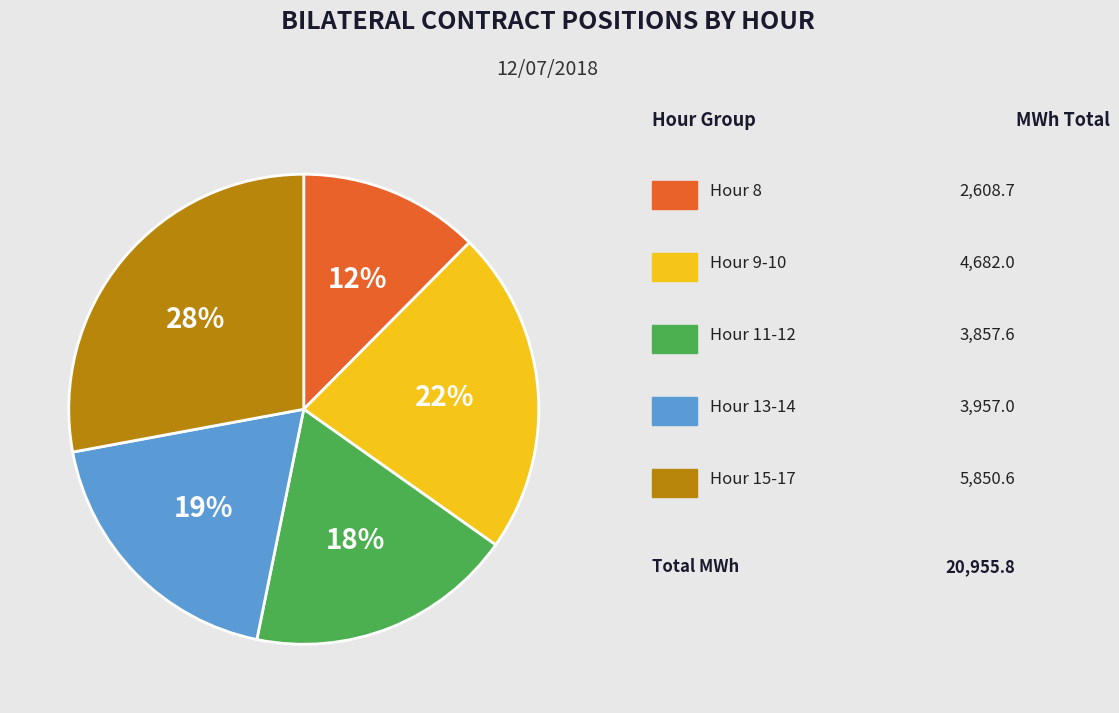

Is there a majority slice in this chart?

No